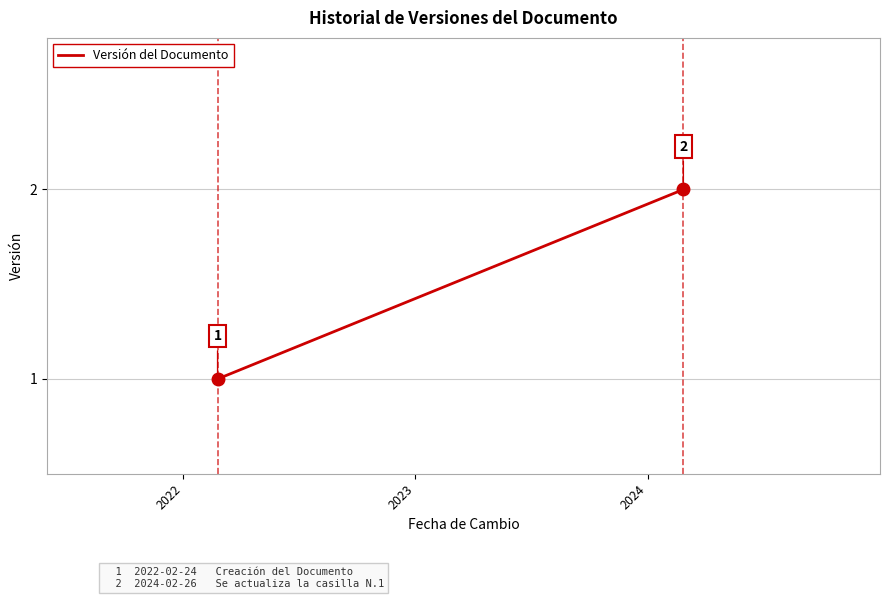

True or false: the data shows 3 at 2022.

False